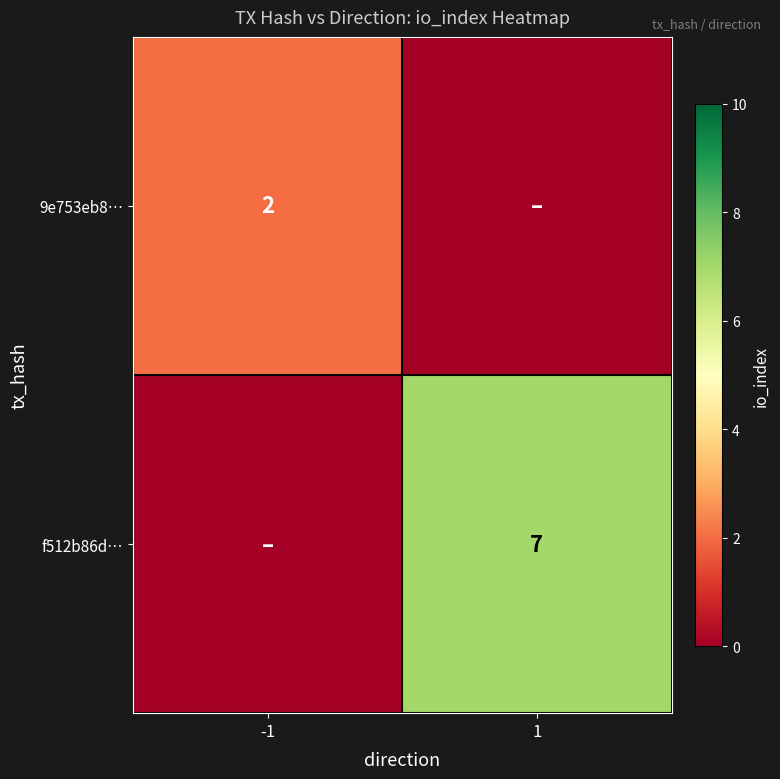

The 9e753eb8… series shows 2 at -1. True or false?

True